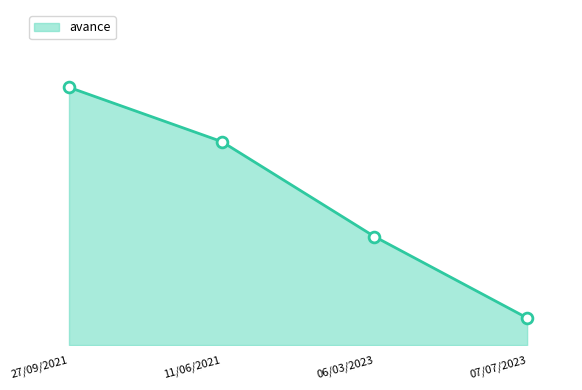

What is the change in value from 27/09/2021 to 07/07/2023?

-85